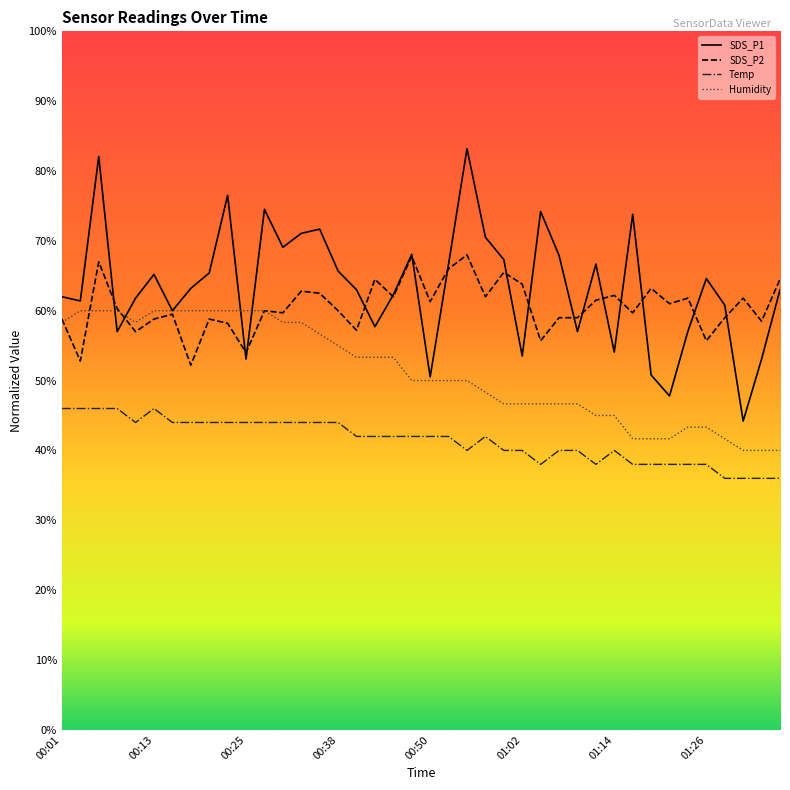

Which series has the widest spread of values?

SDS_P1